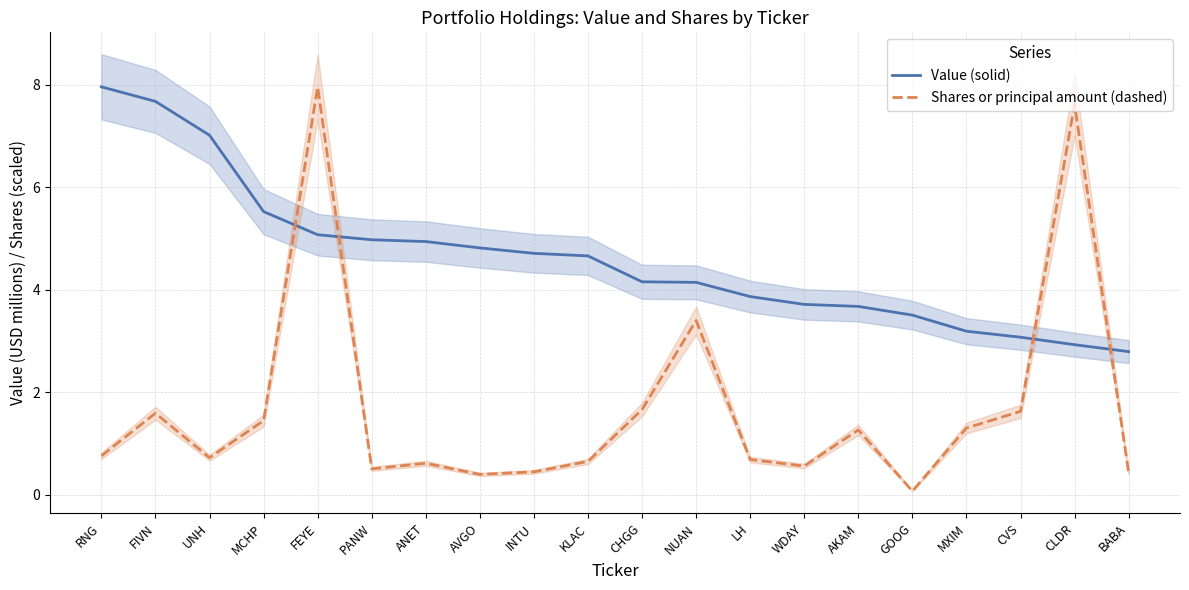

Which category has the highest value in the Shares or principal amount (dashed) series?

FEYE